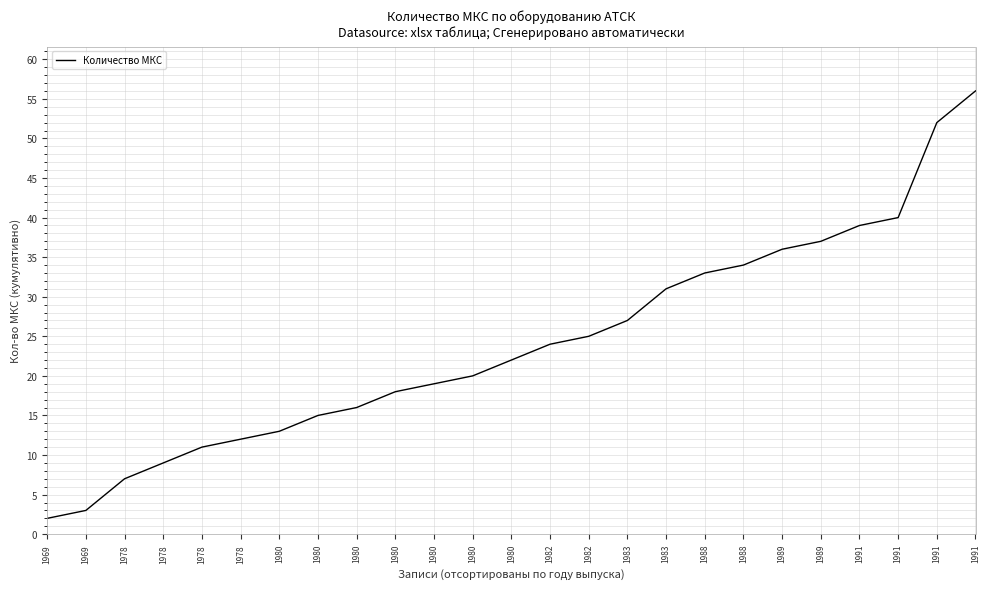

Is this an area chart (filled region under the line)?

No